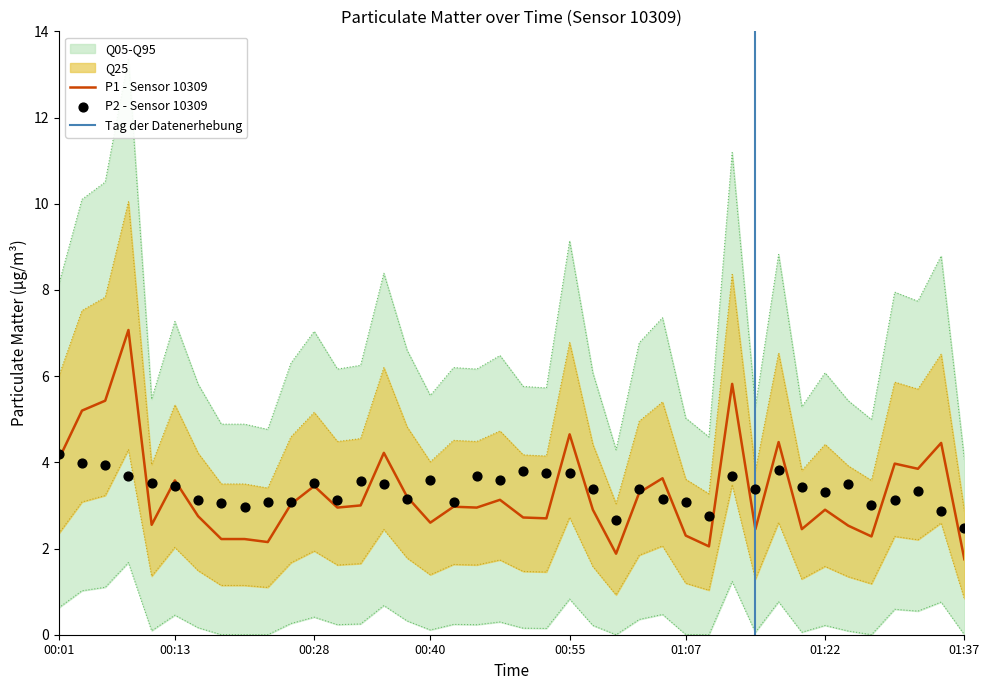

Which series reaches the minimum Y coordinate?

P1